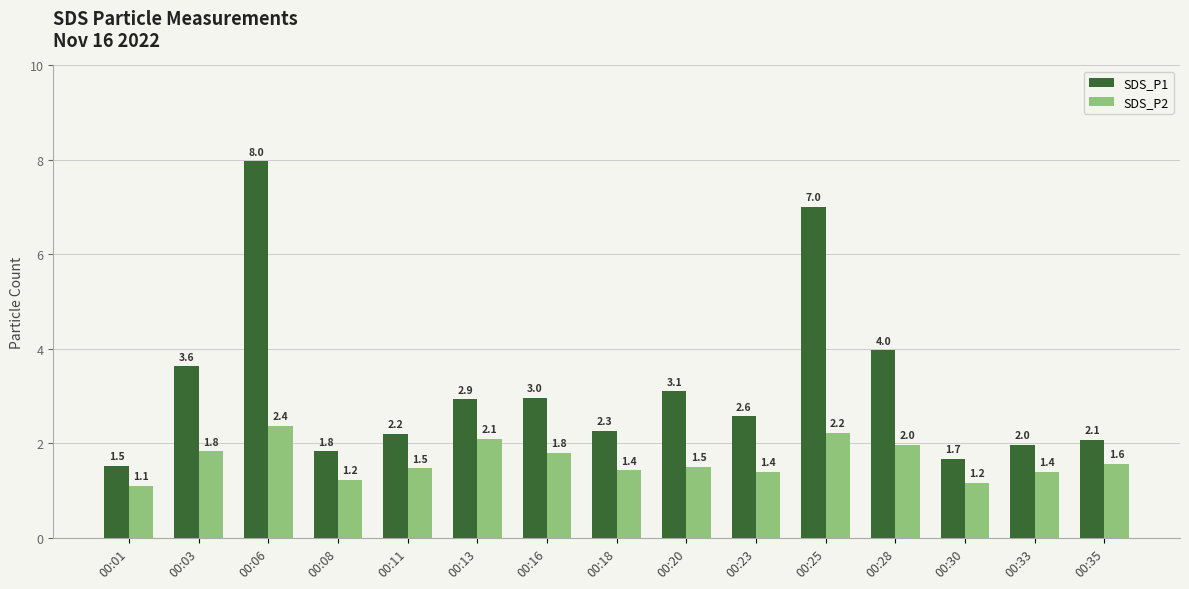

What is the highest value of the SDS_P2 series?

2.4